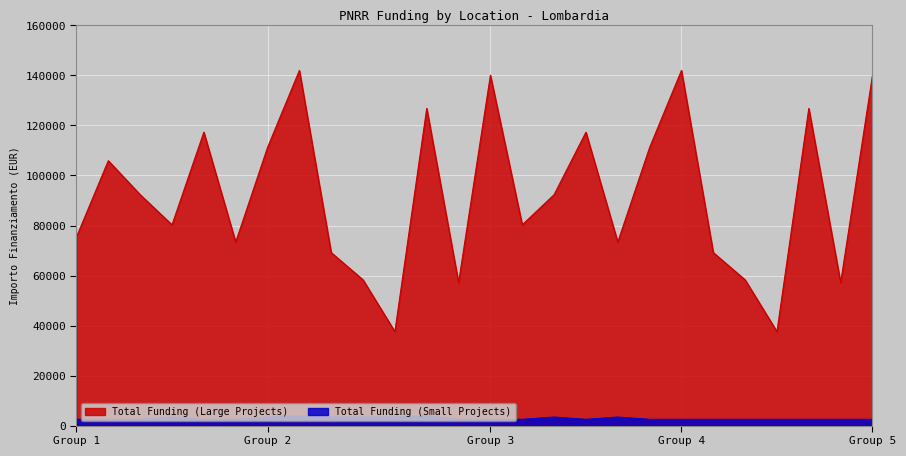

True or false: Total Funding (Small Projects) and Total Funding (Large Projects) intersect in this chart.

False